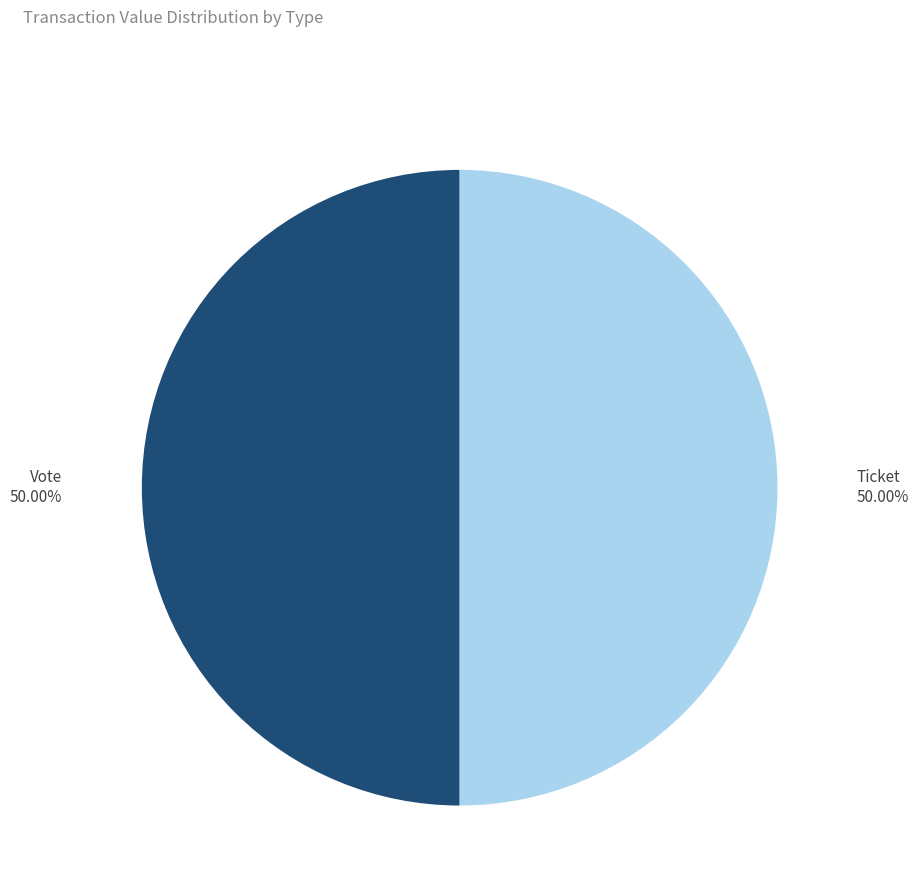

How many slices are in this pie chart?

2